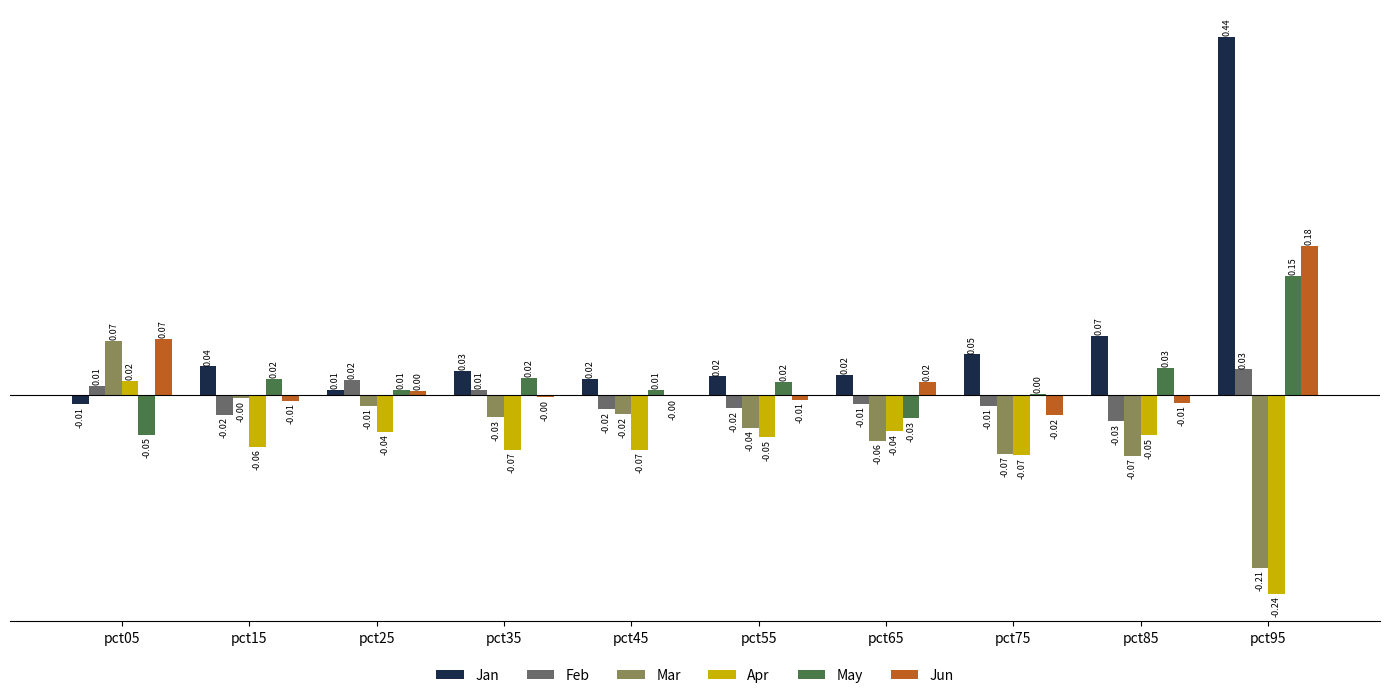

What are all the series names shown in the legend?

Jan, Feb, Mar, Apr, May, Jun